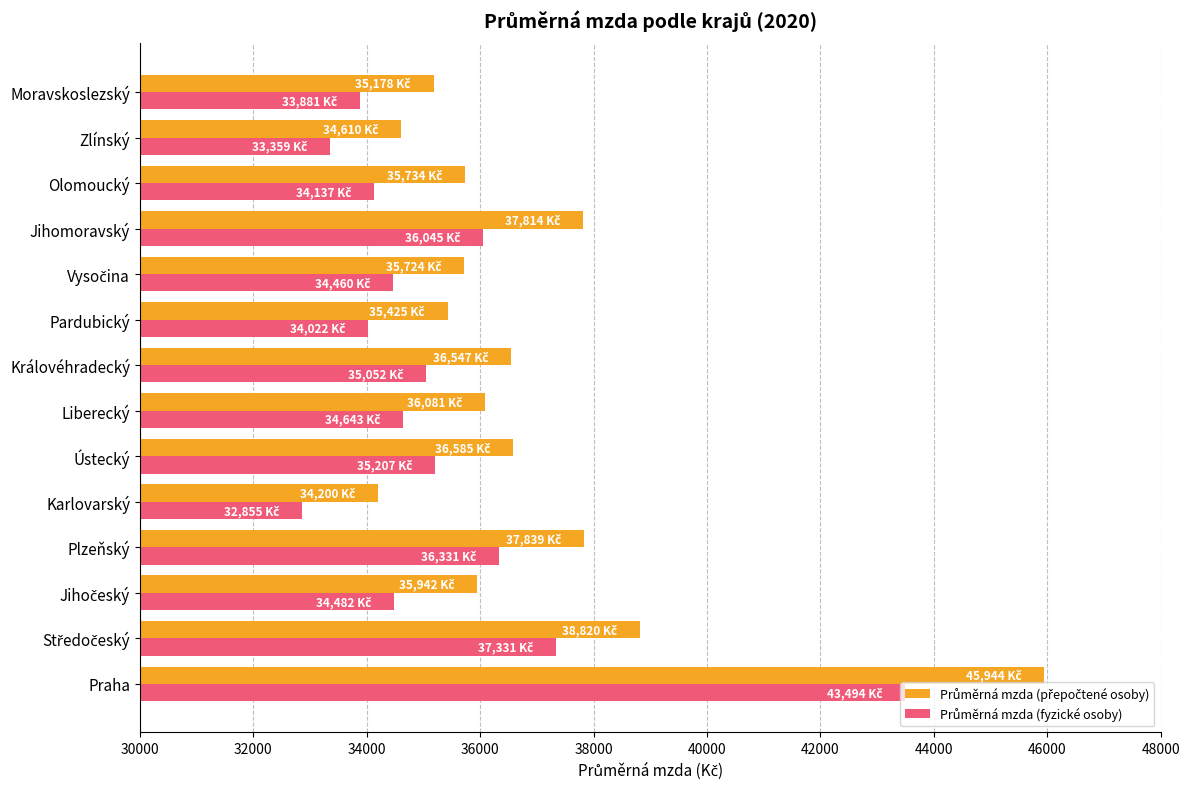

How many data points does each series have?

14